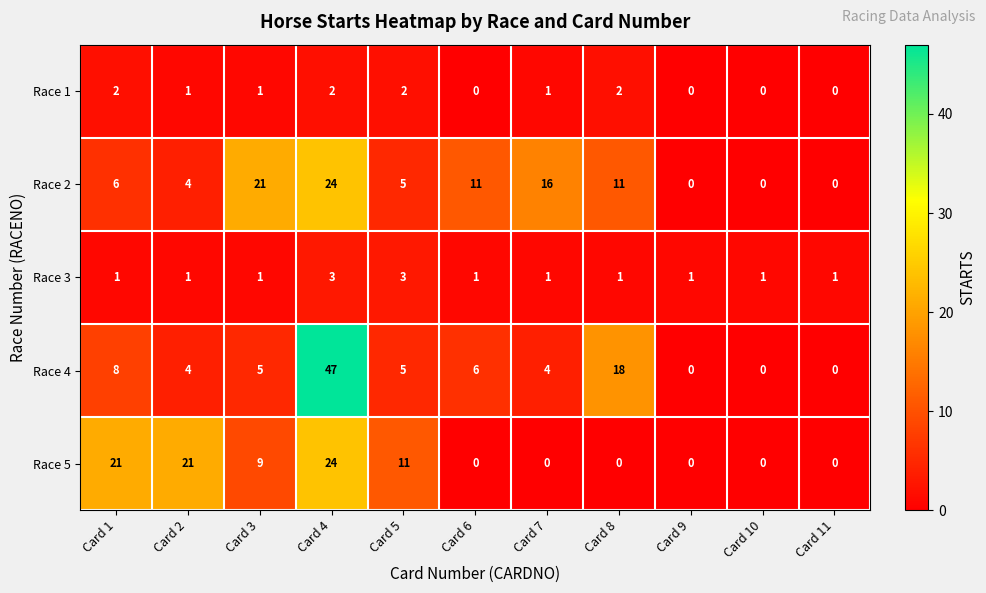

Between Card 1 and Card 5, which series saw the biggest shift?

Race 5